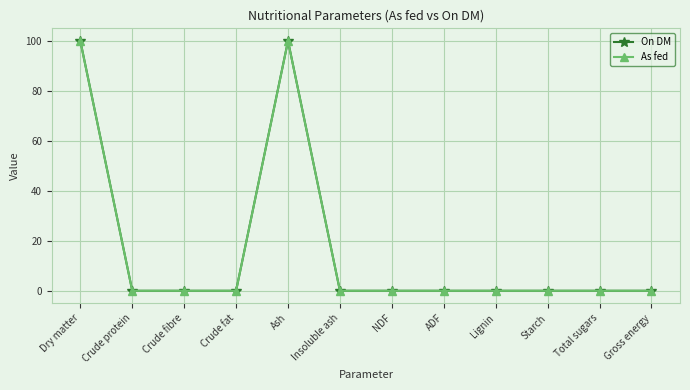

What position from the left is Insoluble ash?

6